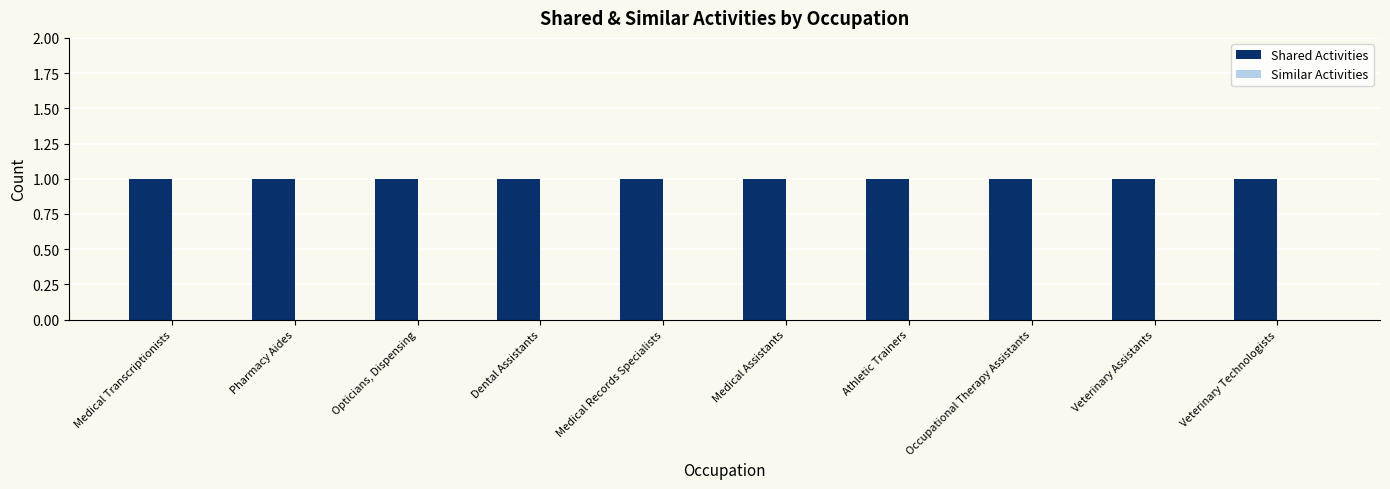

What is the difference between the highest and lowest values at Occupational Therapy Assistants?

1